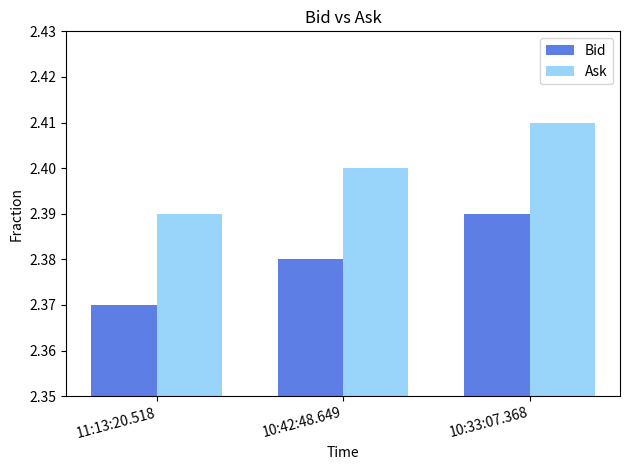

At which category is the sum across all series the highest?

10:33:07.368